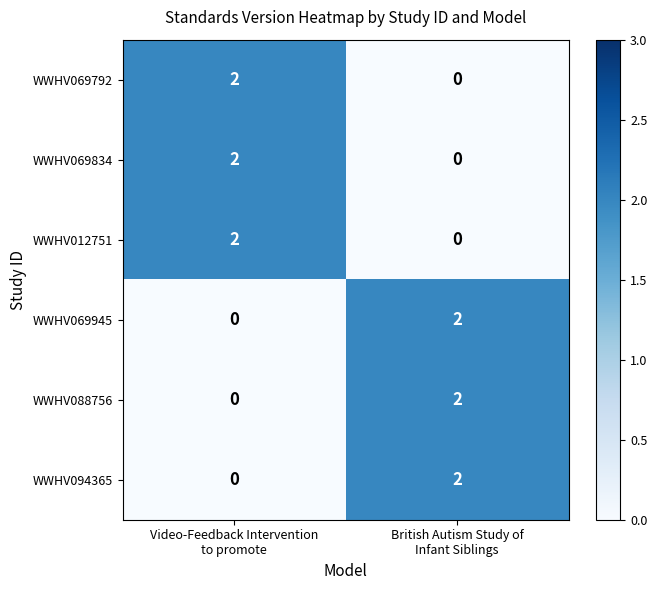

Reading right to left, transcribe all the data shown in this chart.

WWHV069792: 0	2
WWHV069834: 0	2
WWHV012751: 0	2
WWHV069945: 2	0
WWHV088756: 2	0
WWHV094365: 2	0